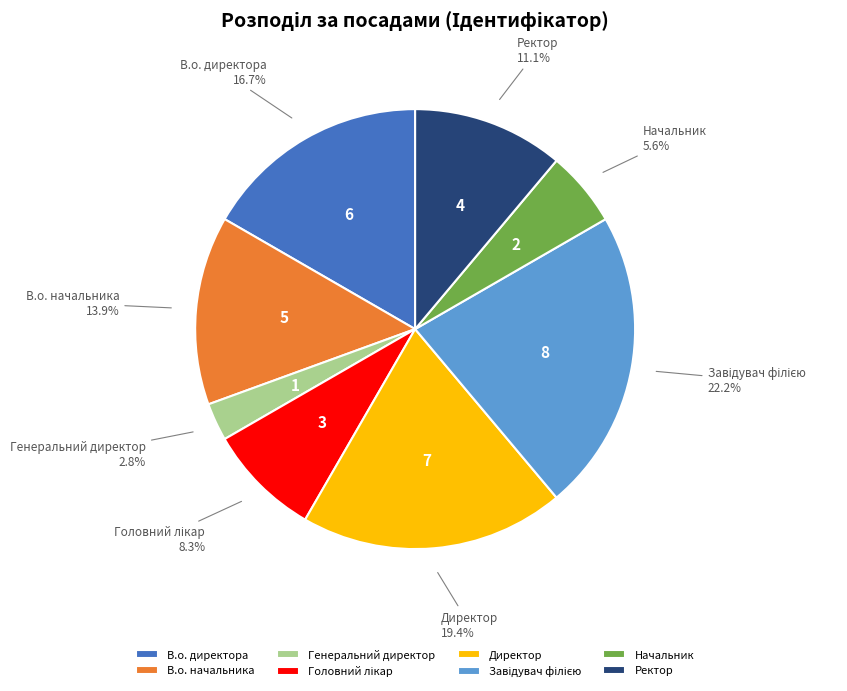

What is the ratio of the value at Начальник to the value at В.о. начальника?

0.4